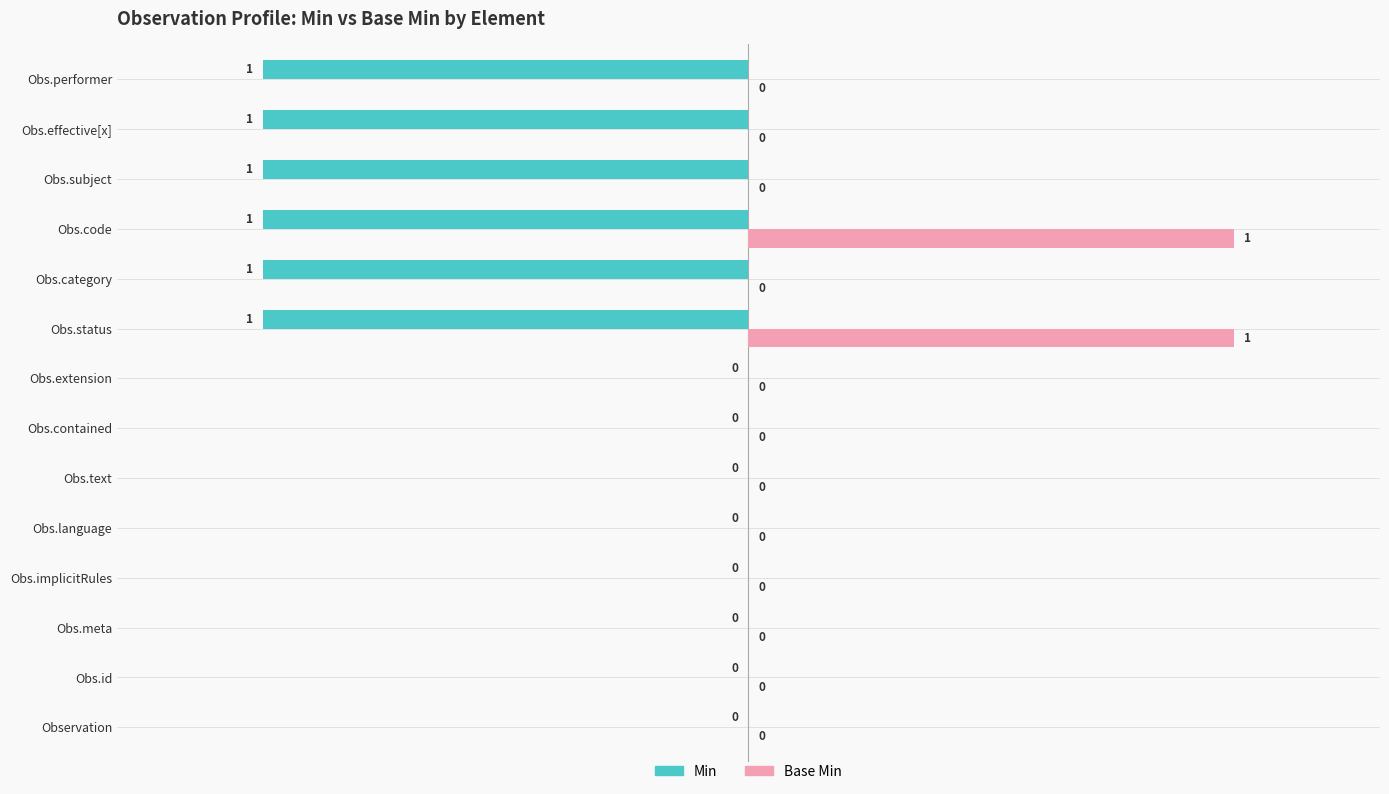

What is the maximum value shown in the chart?

100